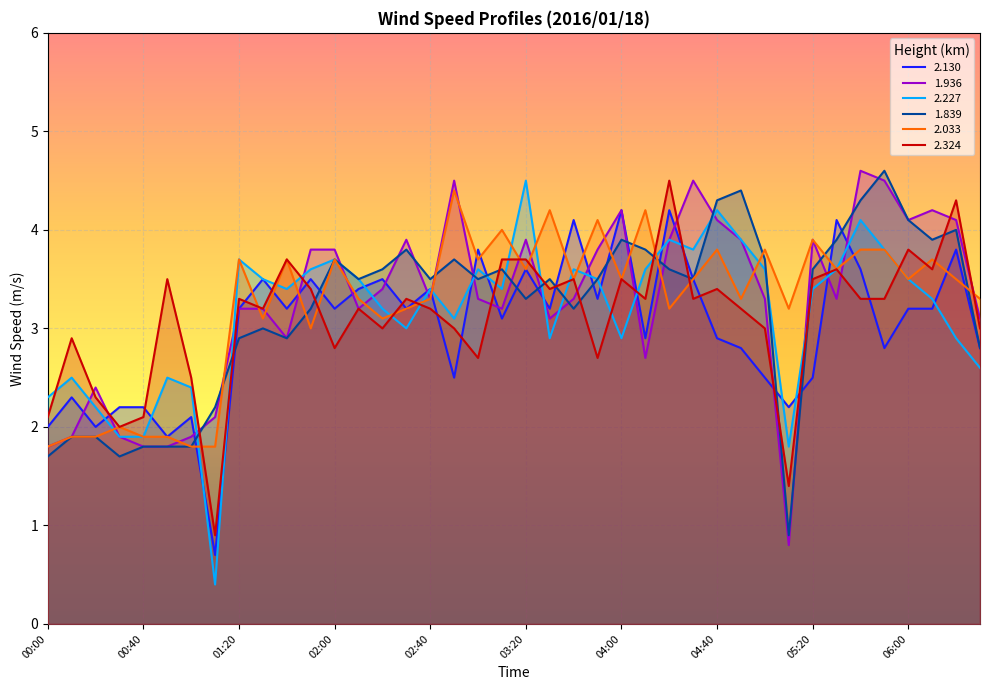

Reading left to right, extract all data points from this chart.

2.130: 00:00=2.0	00:10=2.3	00:20=2.0	00:30=2.2	00:40=2.2	00:50=1.9	01:00=2.1	01:10=0.7	01:20=3.2	01:30=3.5	01:40=3.2	01:50=3.5	02:00=3.2	02:10=3.4	02:20=3.5	02:30=3.2	02:40=3.4	02:50=2.5	03:00=3.8	03:10=3.1	03:20=3.6	03:30=3.2	03:40=4.1	03:50=3.3	04:00=4.2	04:10=2.9	04:20=4.2	04:30=3.5	04:40=2.9	04:50=2.8	05:00=2.5	05:10=2.2	05:20=2.5	05:30=4.1	05:40=3.6	05:50=2.8	06:00=3.2	06:10=3.2	06:20=3.8	06:30=2.8
1.936: 00:00=1.8	00:10=1.9	00:20=2.4	00:30=1.9	00:40=1.8	00:50=1.8	01:00=1.9	01:10=2.1	01:20=3.2	01:30=3.2	01:40=2.9	01:50=3.8	02:00=3.8	02:10=3.2	02:20=3.4	02:30=3.9	02:40=3.3	02:50=4.5	03:00=3.3	03:10=3.2	03:20=3.9	03:30=3.1	03:40=3.3	03:50=3.8	04:00=4.2	04:10=2.7	04:20=3.9	04:30=4.5	04:40=4.1	04:50=3.9	05:00=3.3	05:10=0.8	05:20=3.9	05:30=3.3	05:40=4.6	05:50=4.5	06:00=4.1	06:10=4.2	06:20=4.1	06:30=3.1
2.227: 00:00=2.3	00:10=2.5	00:20=2.2	00:30=1.9	00:40=1.9	00:50=2.5	01:00=2.4	01:10=0.4	01:20=3.7	01:30=3.5	01:40=3.4	01:50=3.6	02:00=3.7	02:10=3.5	02:20=3.2	02:30=3.0	02:40=3.4	02:50=3.1	03:00=3.6	03:10=3.4	03:20=4.5	03:30=2.9	03:40=3.6	03:50=3.5	04:00=2.9	04:10=3.6	04:20=3.9	04:30=3.8	04:40=4.2	04:50=3.9	05:00=3.6	05:10=1.8	05:20=3.4	05:30=3.6	05:40=4.1	05:50=3.8	06:00=3.5	06:10=3.3	06:20=2.9	06:30=2.6
1.839: 00:00=1.7	00:10=1.9	00:20=1.9	00:30=1.7	00:40=1.8	00:50=1.8	01:00=1.8	01:10=2.2	01:20=2.9	01:30=3.0	01:40=2.9	01:50=3.2	02:00=3.7	02:10=3.5	02:20=3.6	02:30=3.8	02:40=3.5	02:50=3.7	03:00=3.5	03:10=3.6	03:20=3.3	03:30=3.5	03:40=3.2	03:50=3.5	04:00=3.9	04:10=3.8	04:20=3.6	04:30=3.5	04:40=4.3	04:50=4.4	05:00=3.7	05:10=0.9	05:20=3.6	05:30=3.9	05:40=4.3	05:50=4.6	06:00=4.1	06:10=3.9	06:20=4.0	06:30=2.8
2.033: 00:00=1.8	00:10=1.9	00:20=1.9	00:30=2.0	00:40=1.9	00:50=1.9	01:00=1.8	01:10=1.8	01:20=3.7	01:30=3.1	01:40=3.7	01:50=3.0	02:00=3.7	02:10=3.3	02:20=3.1	02:30=3.2	02:40=3.3	02:50=4.4	03:00=3.7	03:10=4.0	03:20=3.6	03:30=4.2	03:40=3.5	03:50=4.1	04:00=3.5	04:10=4.2	04:20=3.2	04:30=3.5	04:40=3.8	04:50=3.3	05:00=3.8	05:10=3.2	05:20=3.9	05:30=3.6	05:40=3.8	05:50=3.8	06:00=3.5	06:10=3.7	06:20=3.5	06:30=3.3
2.324: 00:00=2.1	00:10=2.9	00:20=2.3	00:30=2.0	00:40=2.1	00:50=3.5	01:00=2.5	01:10=0.9	01:20=3.3	01:30=3.2	01:40=3.7	01:50=3.4	02:00=2.8	02:10=3.2	02:20=3.0	02:30=3.3	02:40=3.2	02:50=3.0	03:00=2.7	03:10=3.7	03:20=3.7	03:30=3.4	03:40=3.5	03:50=2.7	04:00=3.5	04:10=3.3	04:20=4.5	04:30=3.3	04:40=3.4	04:50=3.2	05:00=3.0	05:10=1.4	05:20=3.5	05:30=3.6	05:40=3.3	05:50=3.3	06:00=3.8	06:10=3.6	06:20=4.3	06:30=3.0